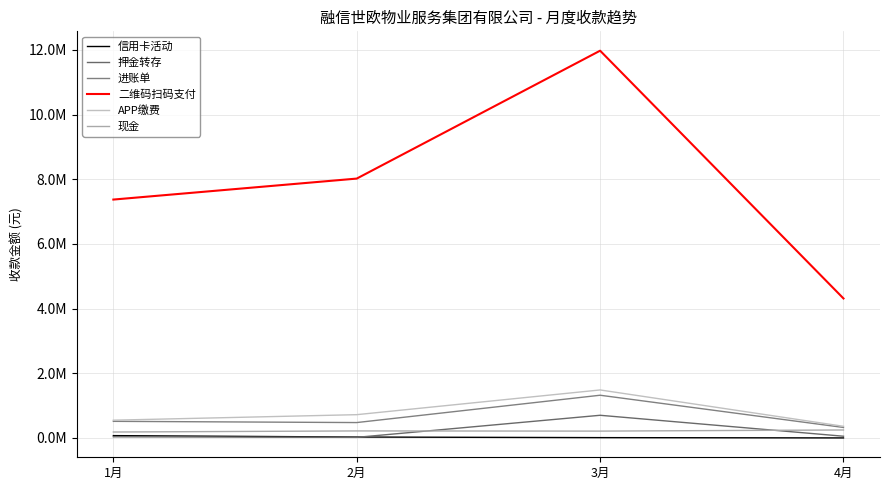

Does the chart have visible grid lines?

Yes